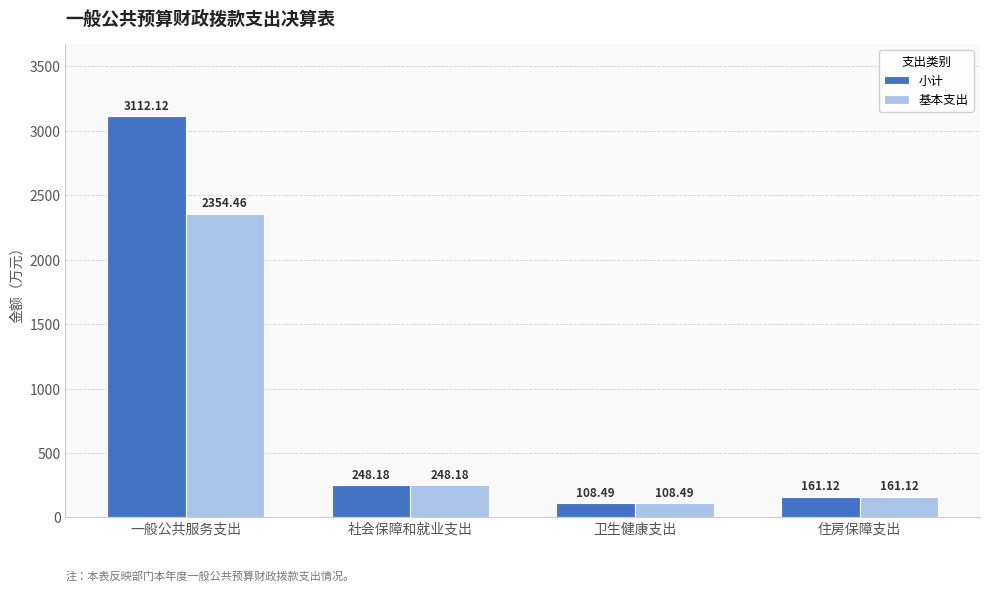

Which series changed the most between 一般公共服务支出 and 卫生健康支出?

小计